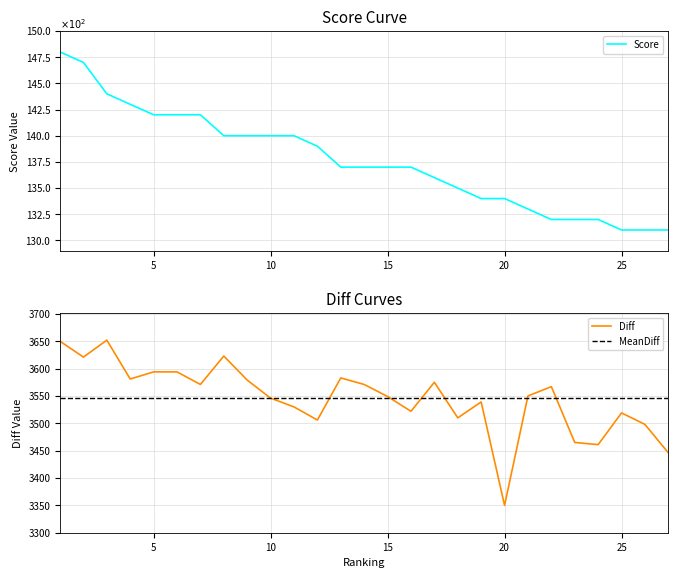

Which label corresponds to the smallest value in the chart?

25